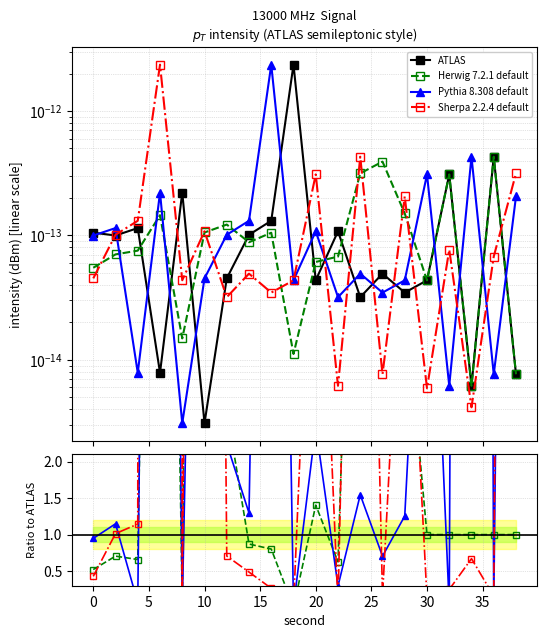

How many interior local valleys does the ATLAS series have?

7